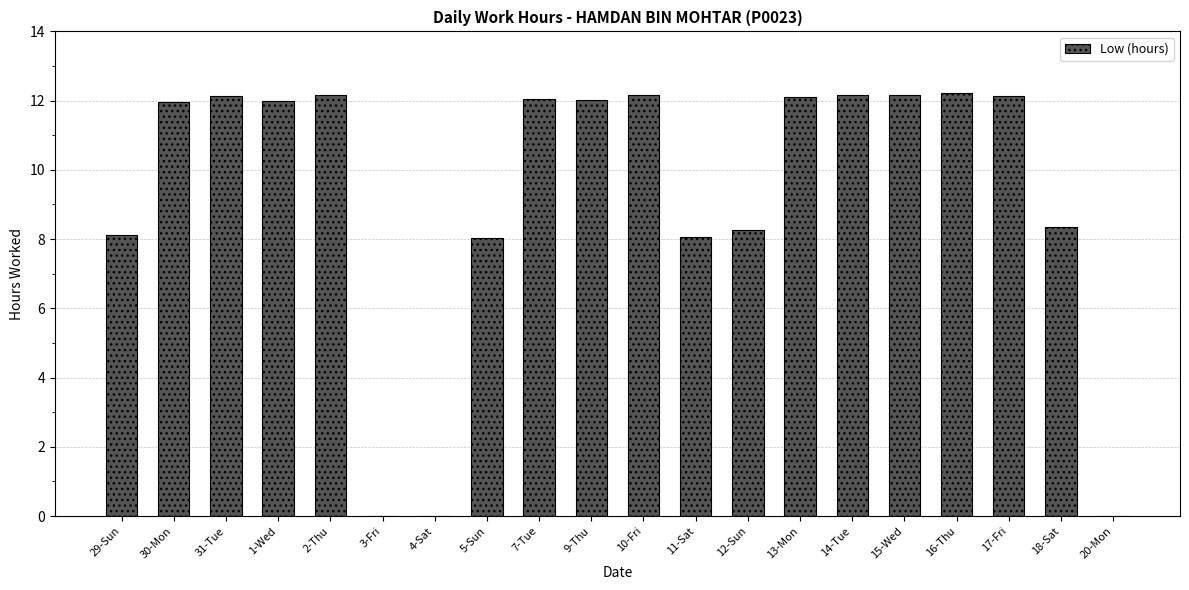

What is the change in value from 3-Fri to 15-Wed?

+12.2